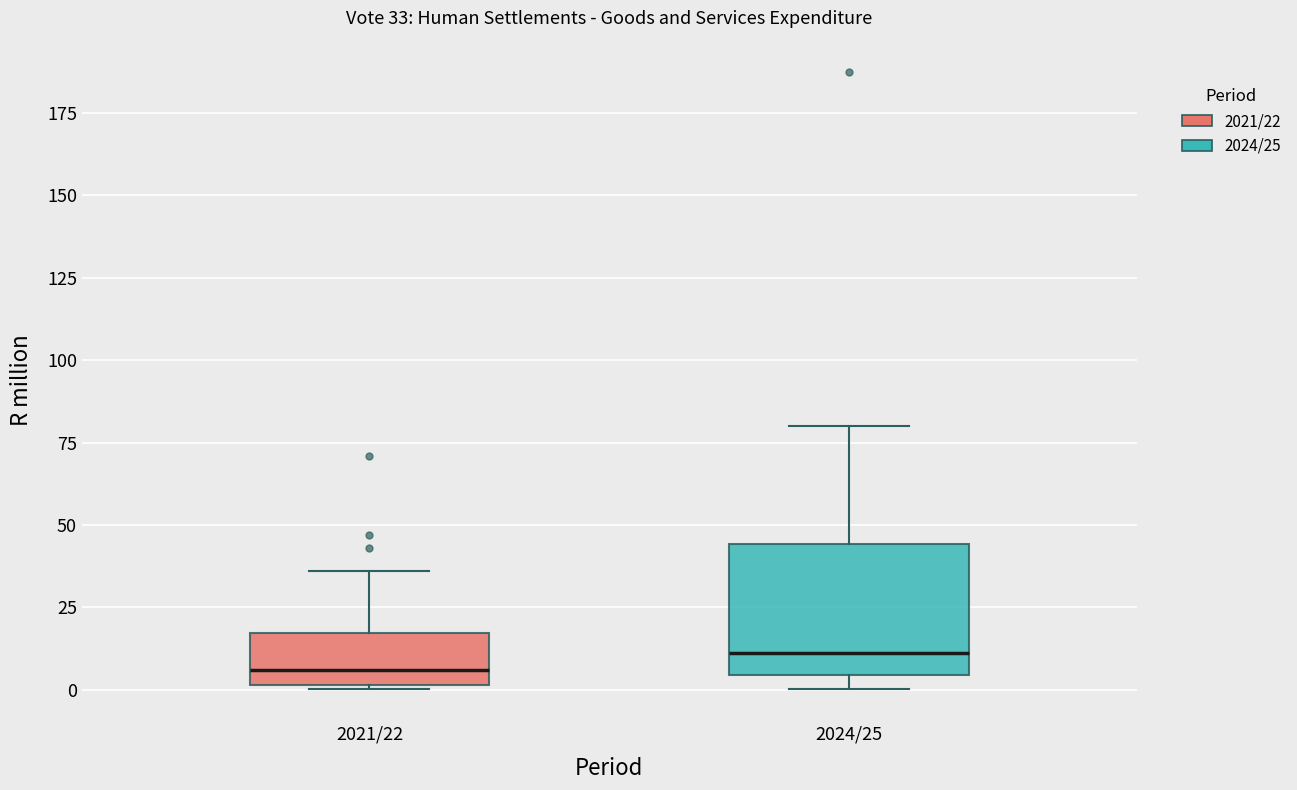

Comparing the boxes themselves (not the whiskers), which one is the tallest?

2024/25